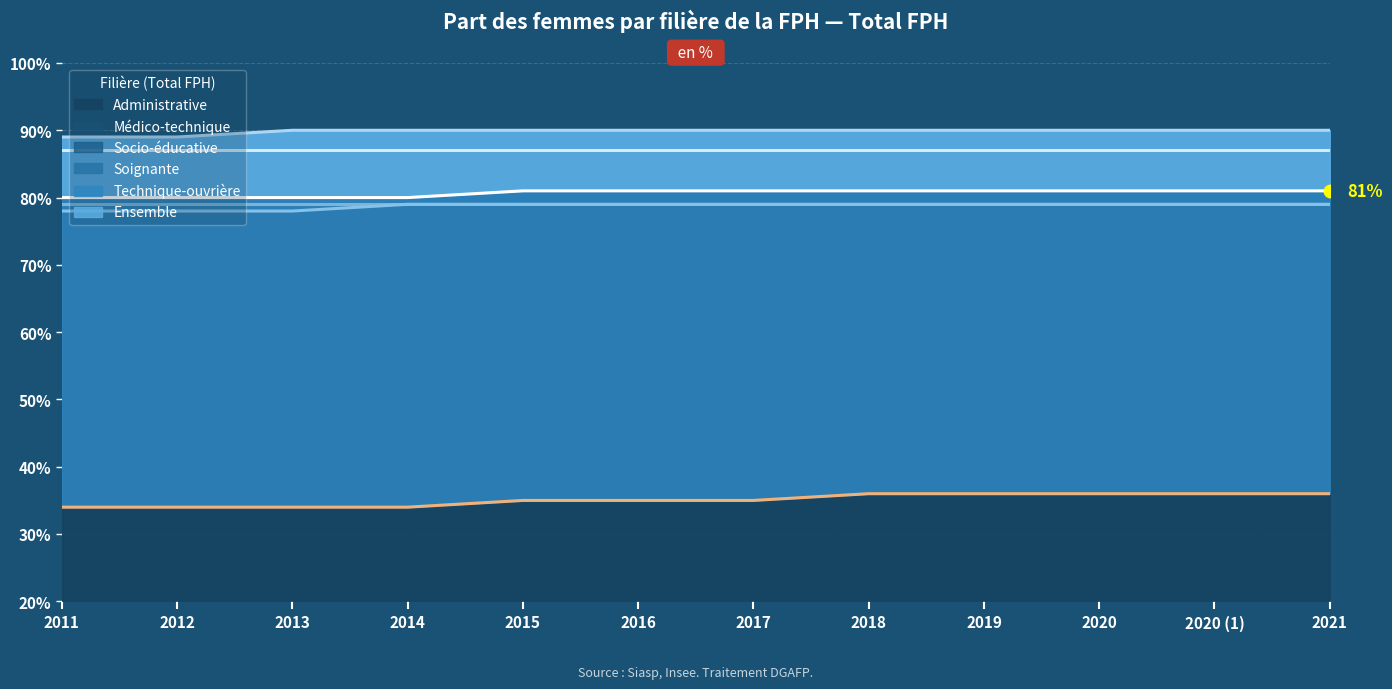

True or false: Ensemble has more than 1 interior local peaks.

False